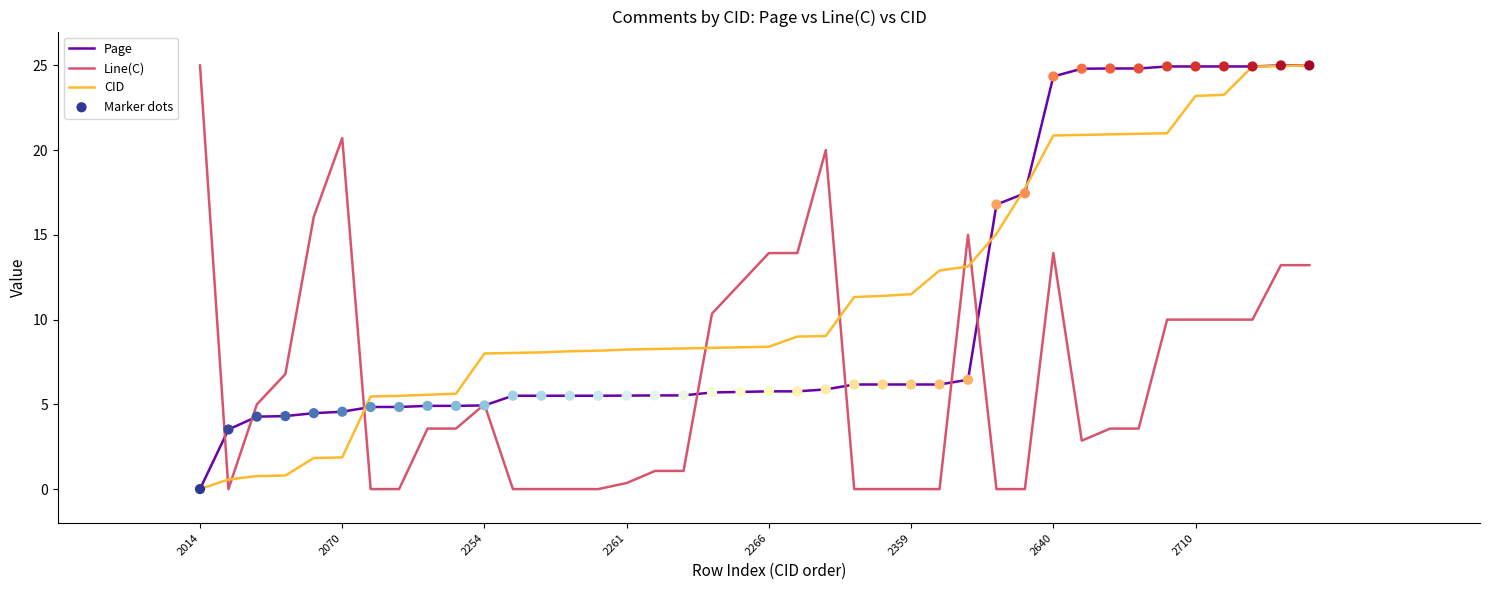

What is the highest value of the Line(C) series?

25.0